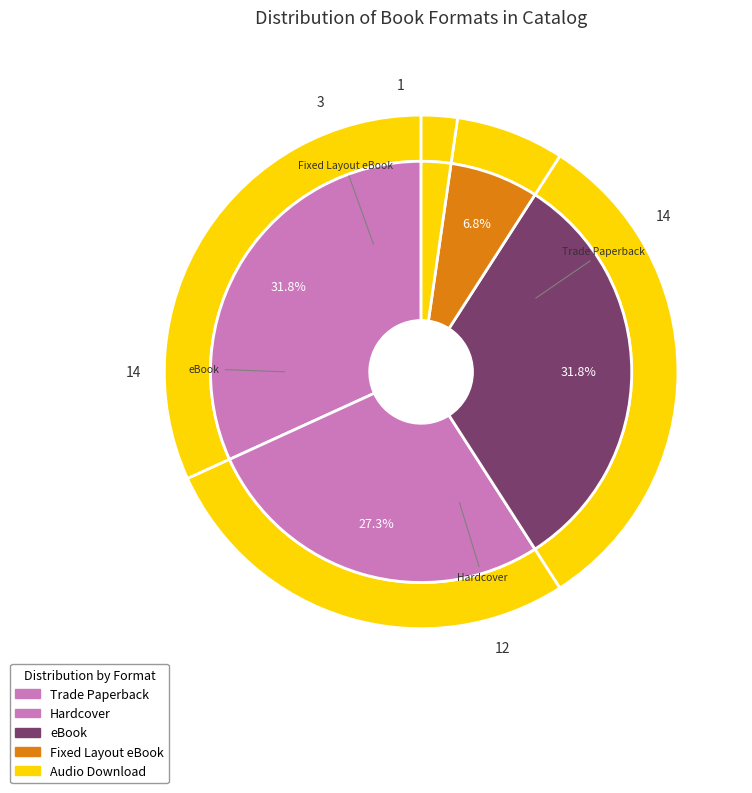

Is it true that Trade Paperback is 39% of the pie?

False